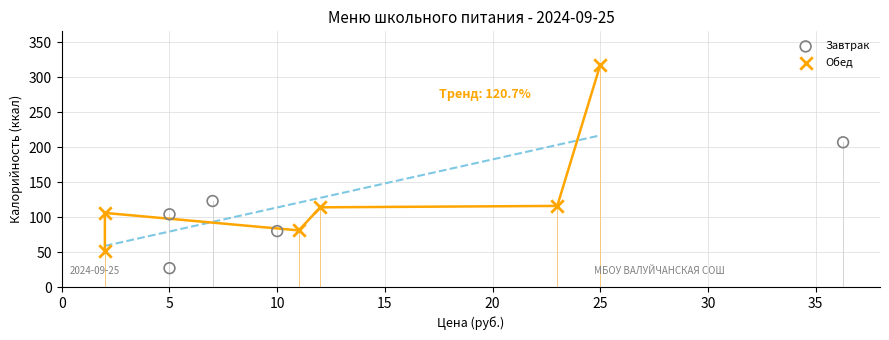

Which series reaches the minimum Y coordinate?

Завтрак